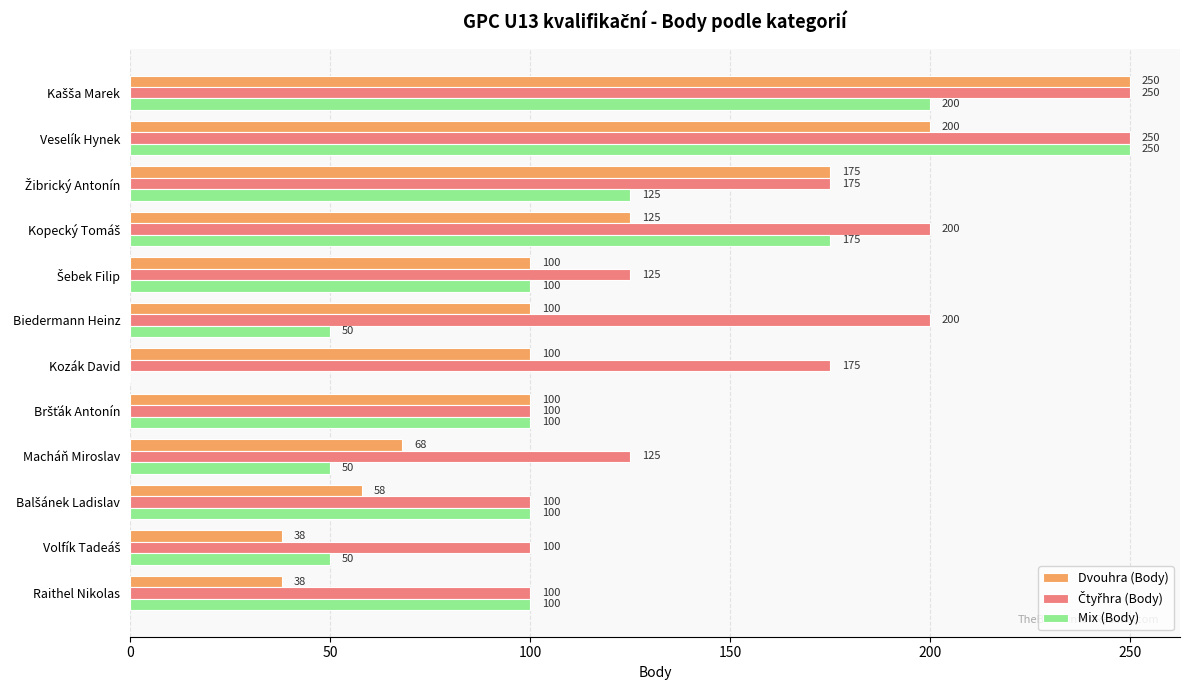

What is the sum of all Mix (Body) values?

1300